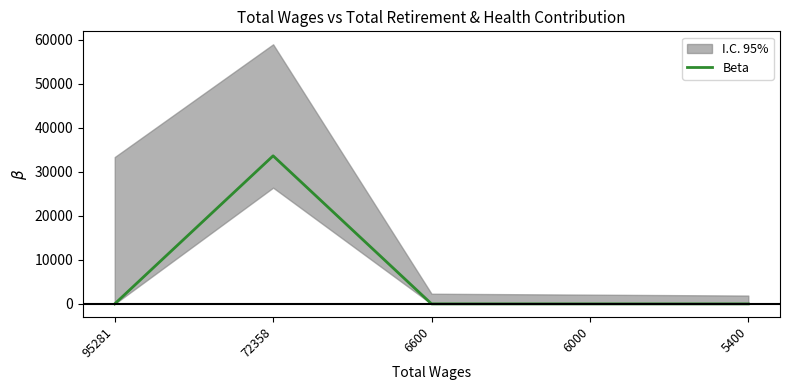

True or false: there are more than 1 points higher than both neighbors.

False